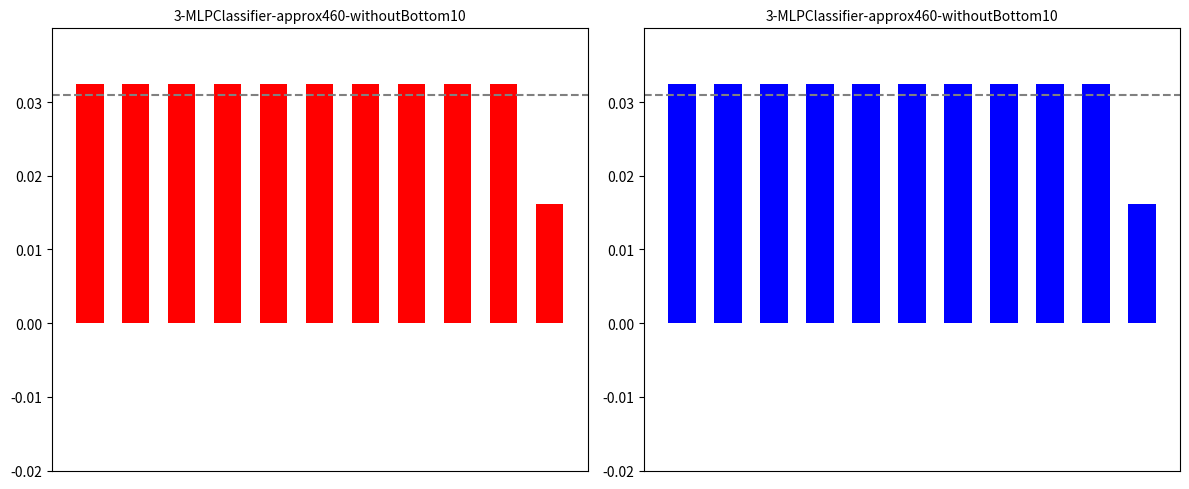

Count the number of data series in this chart.

1